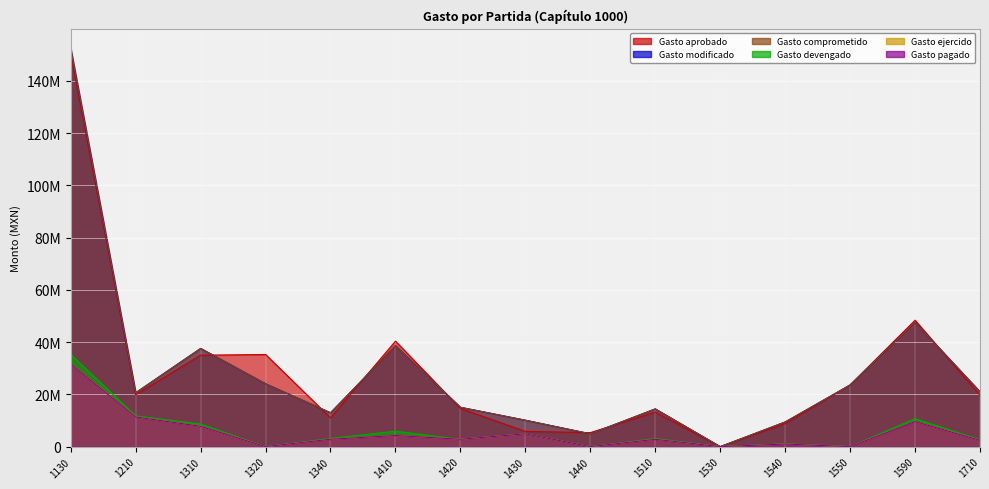

Which series has the largest total across all categories?

Gasto modificado